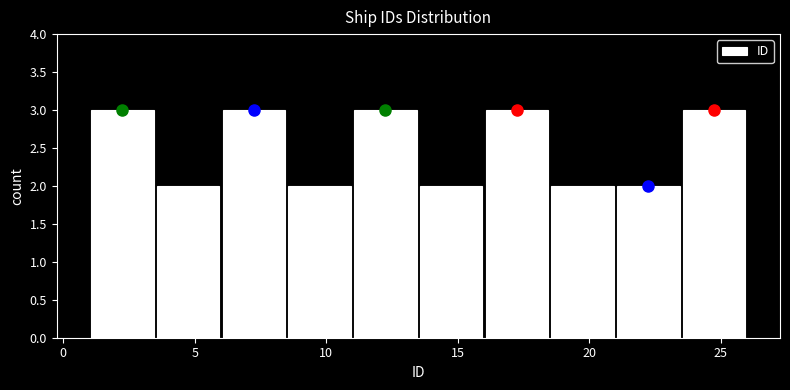

Reading left to right, transcribe this chart: for each bar, give the range it covers on the x-axis and its height. The values are not printed on the chart, so give them approximately, as read against the axis.

1.0 to 3.5: 3
3.5 to 6.0: 2
6.0 to 8.5: 3
8.5 to 11.0: 2
11.0 to 13.5: 3
13.5 to 16.0: 2
16.0 to 18.5: 3
18.5 to 21.0: 2
21.0 to 23.5: 2
23.5 to 26.0: 3